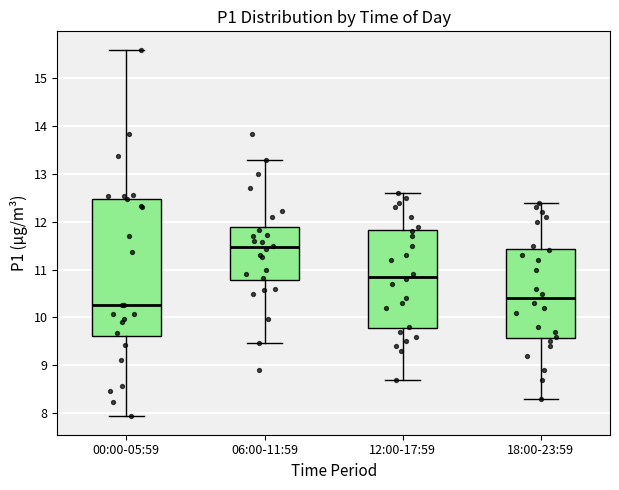

Where is the upper edge of the box for 00:00-05:59 on the y-axis? The values are not printed on the chart, so give them approximately, as read against the axis.

12.5